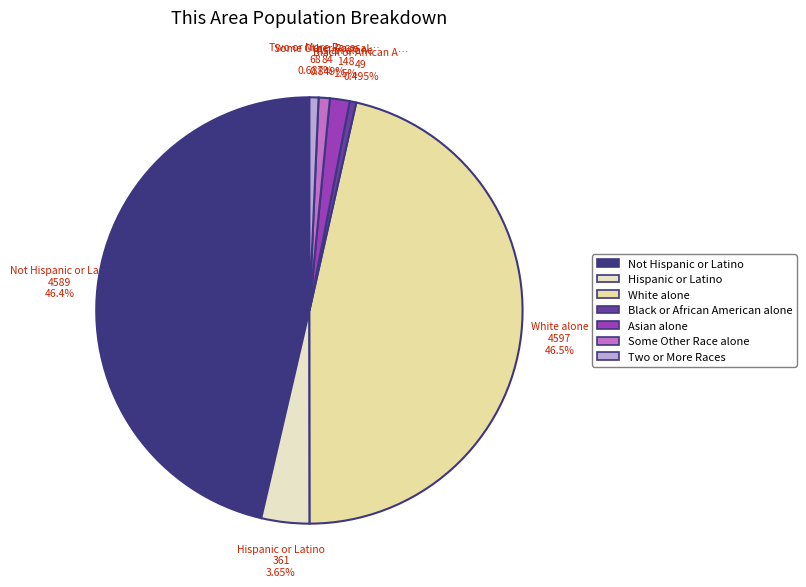

How many slices are in this pie chart?

7